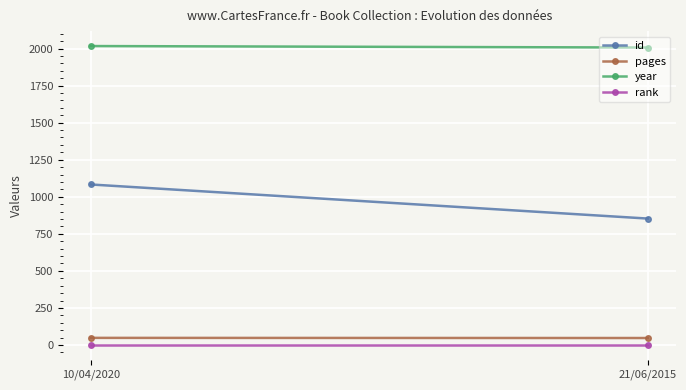

What is the difference between the maximum and minimum values in the pages series?

1